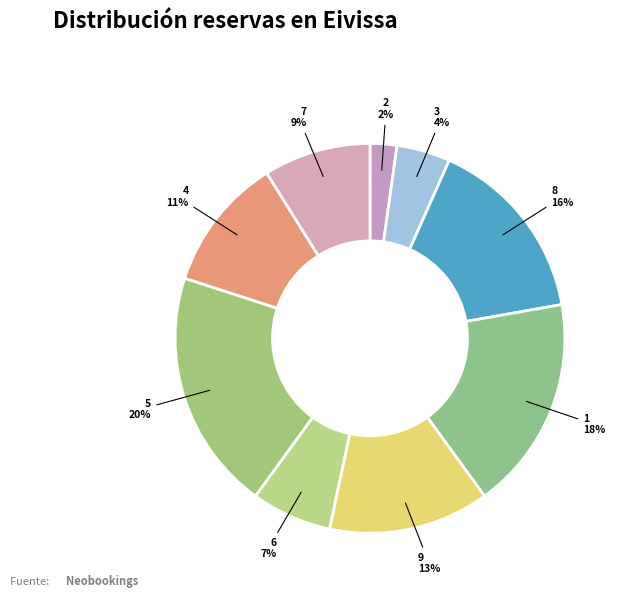

How many segments does this pie chart have?

9